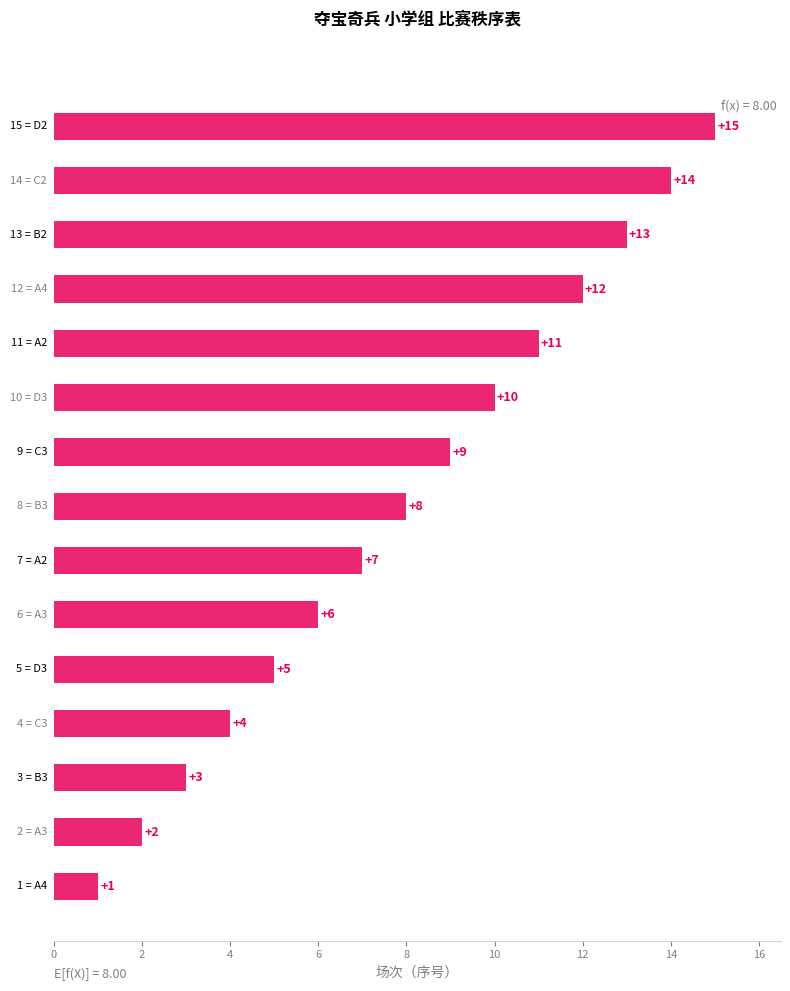

What is the difference between the maximum and second lowest values?

13